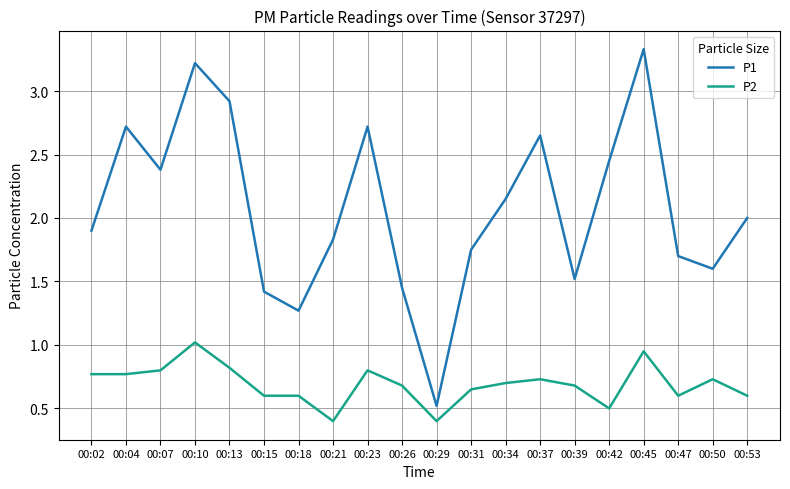

Where is the first local minimum for P1?

00:07